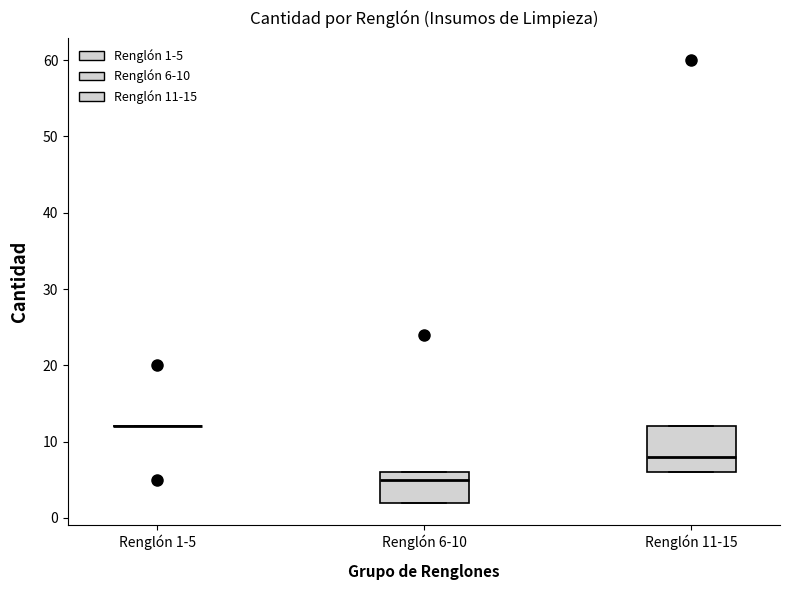

Reading left to right, transcribe this box plot: for each box, give where its median line is, the range the box spans, and where its two whiskers end, as read against the y-axis. The values are not printed on the chart, so give them approximately, as read against the axis.

Renglón 1-5: box collapsed to a line at 12, whiskers 12 to 12
Renglón 6-10: median 5, box 2 to 6, whiskers 2 to 6
Renglón 11-15: median 8, box 6 to 12, whiskers 6 to 12